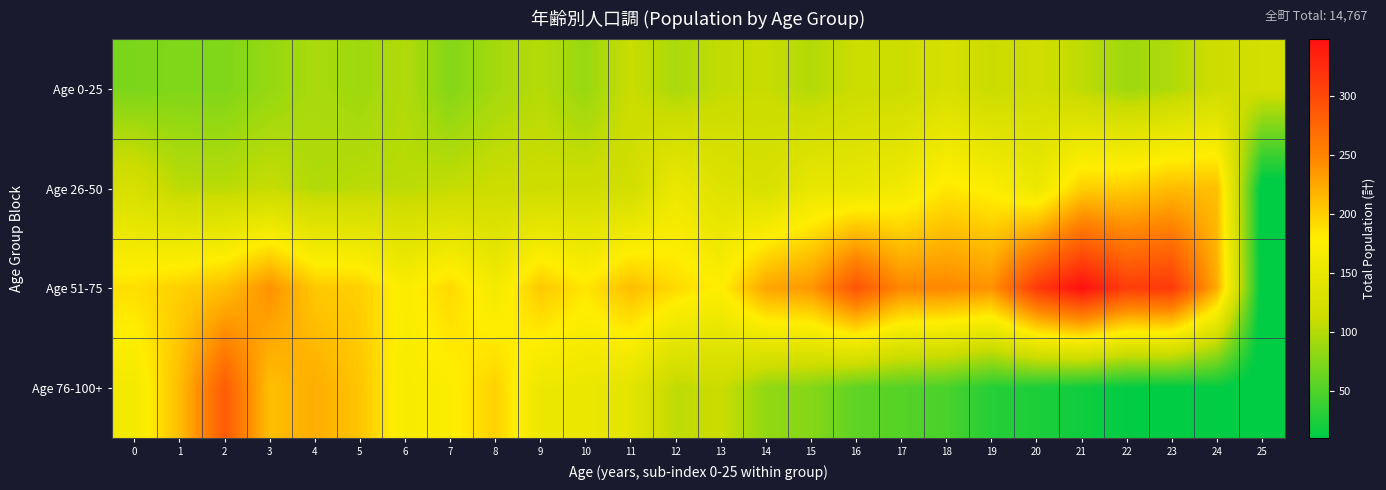

What is the difference between the highest and lowest values at 19?

210